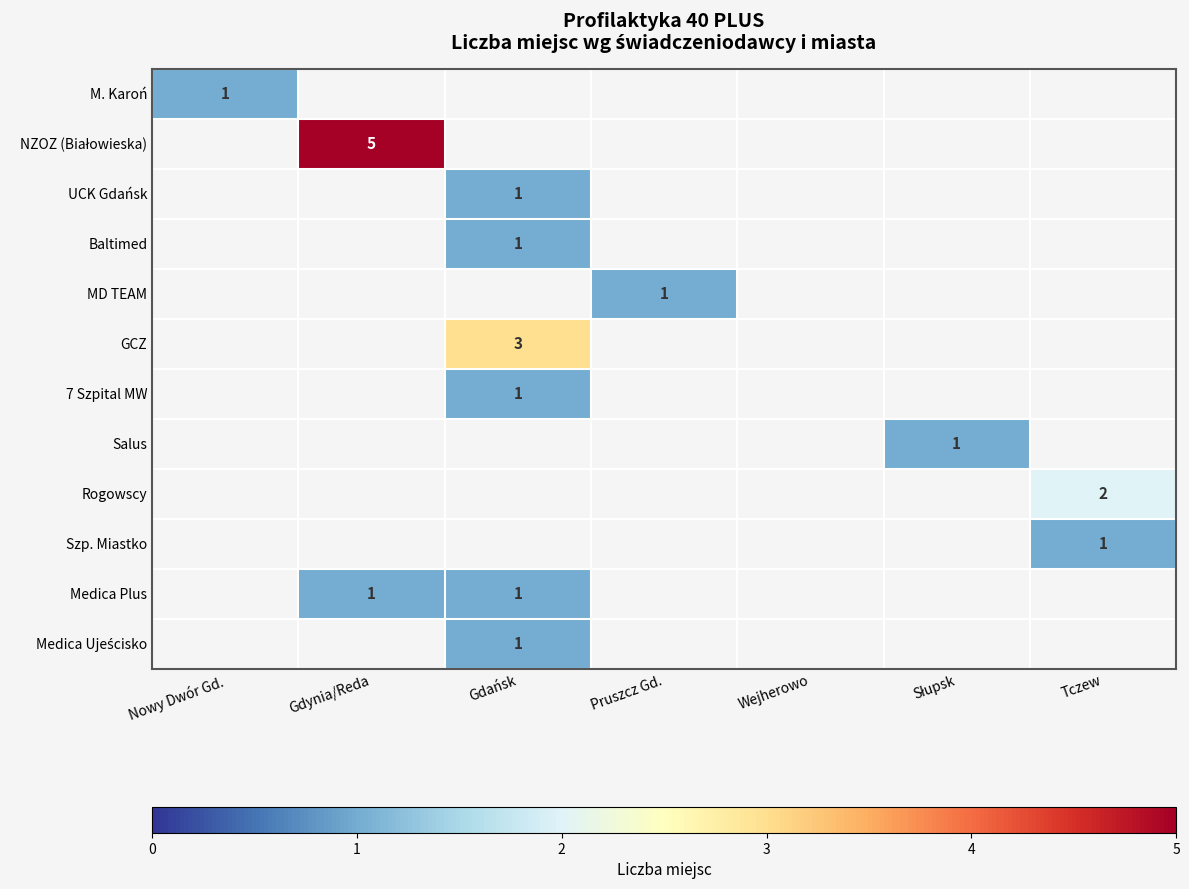

At how many categories does at least one series exceed 4?

1